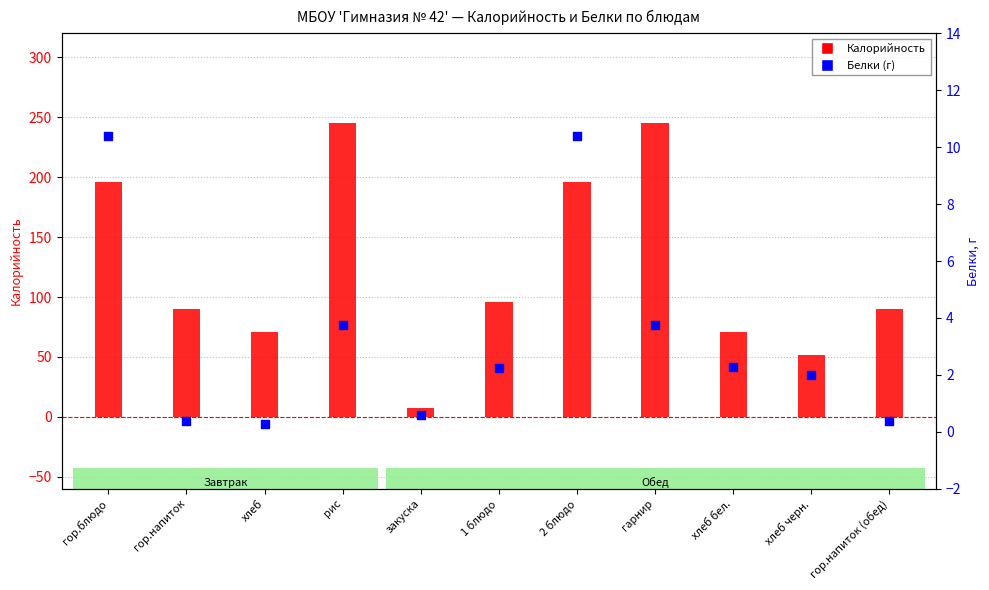

Which series has the largest Y range (max minus min)?

Калорийность